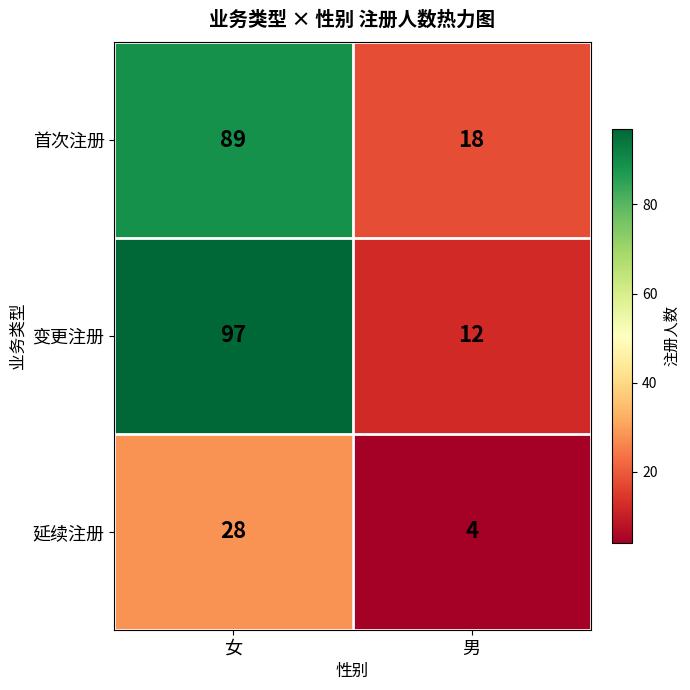

List the series in order of their peak value, lowest first.

延续注册, 首次注册, 变更注册